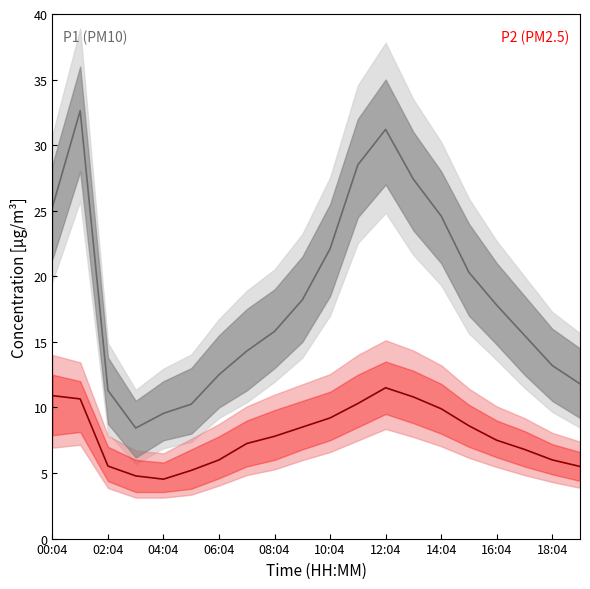

What is the label of the 8th point from the right?

12:04